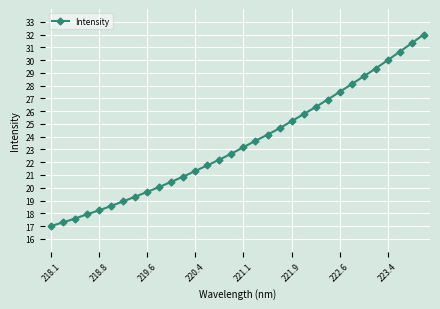

What is the average value?

23.5